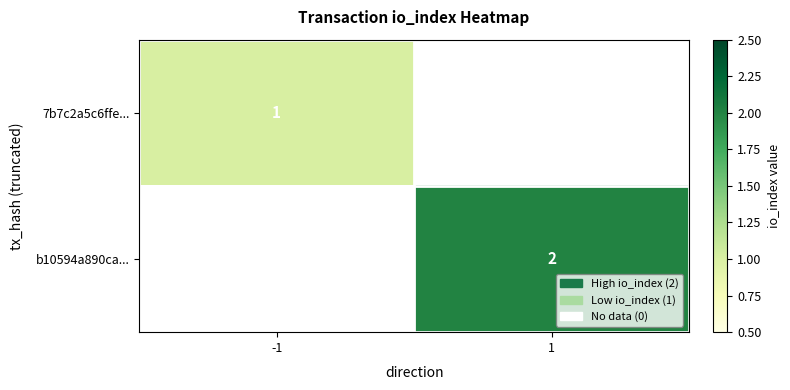

Is it true that b10594a890ca... equals 2 at 1?

True